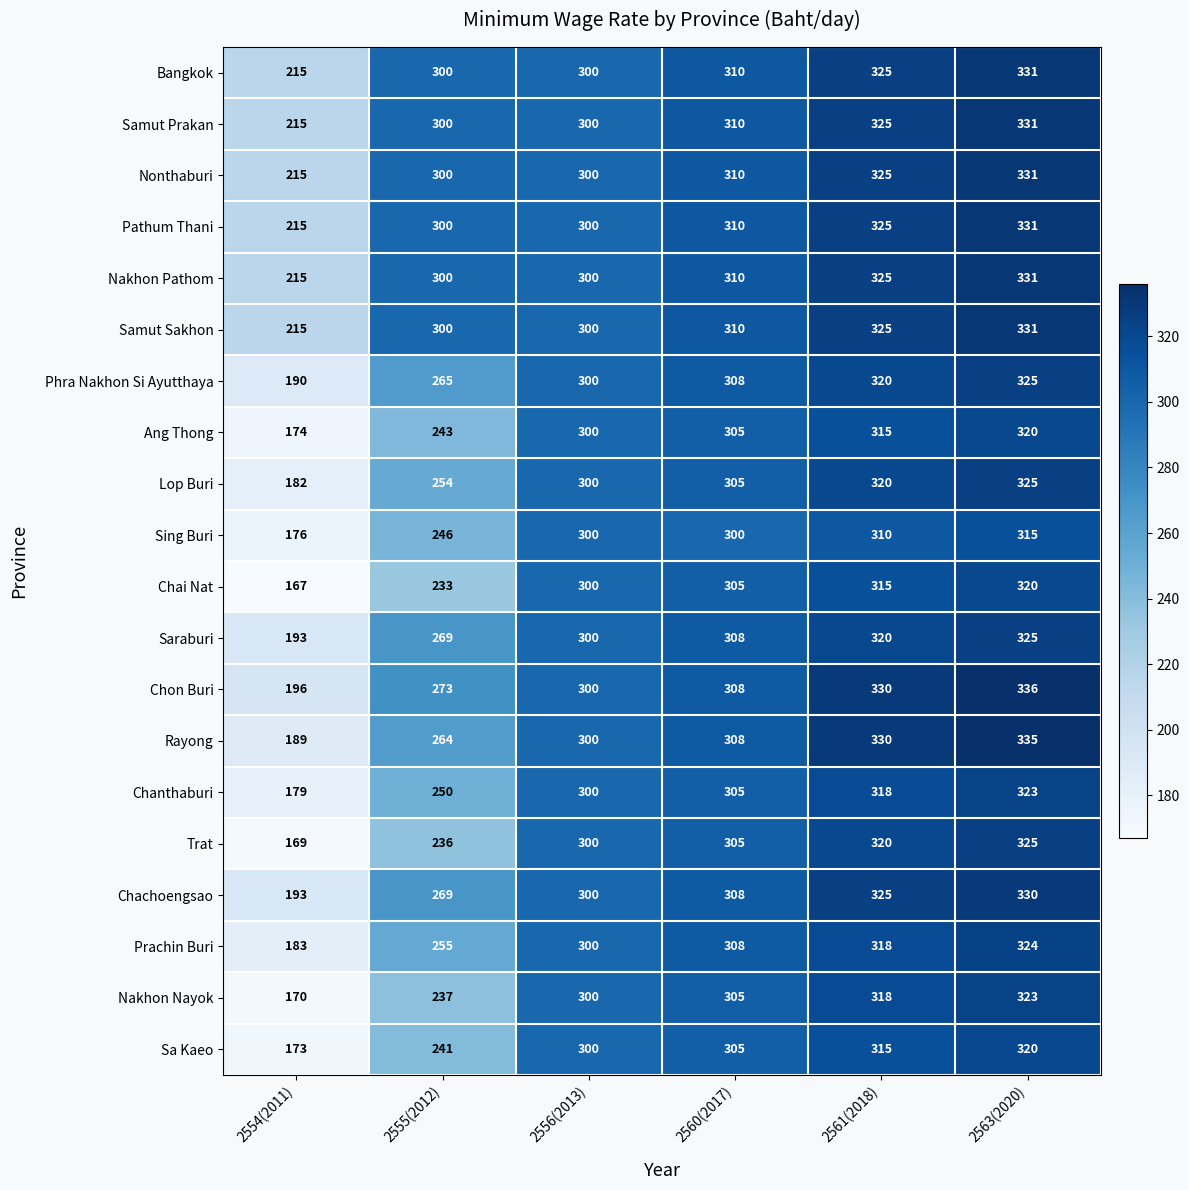

What value does the Chachoengsao series have at 2560(2017), to the nearest 5?

310